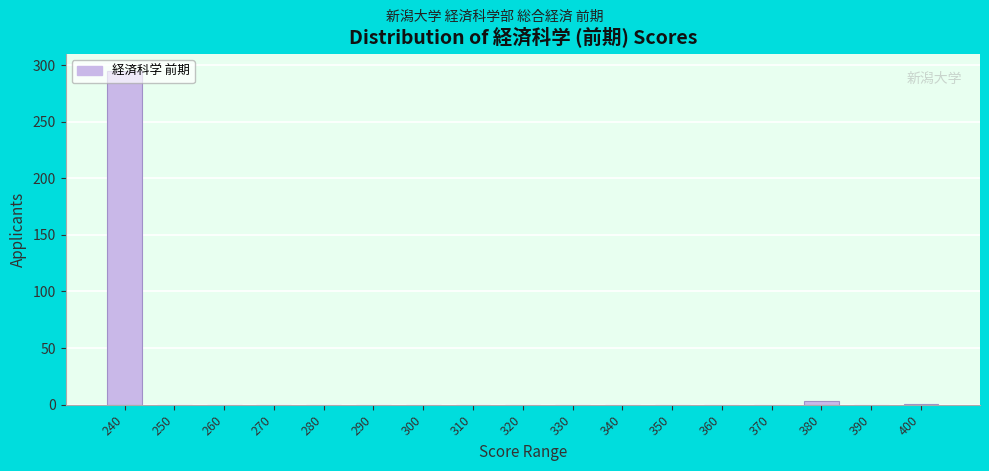

What is the sum of all values?

299